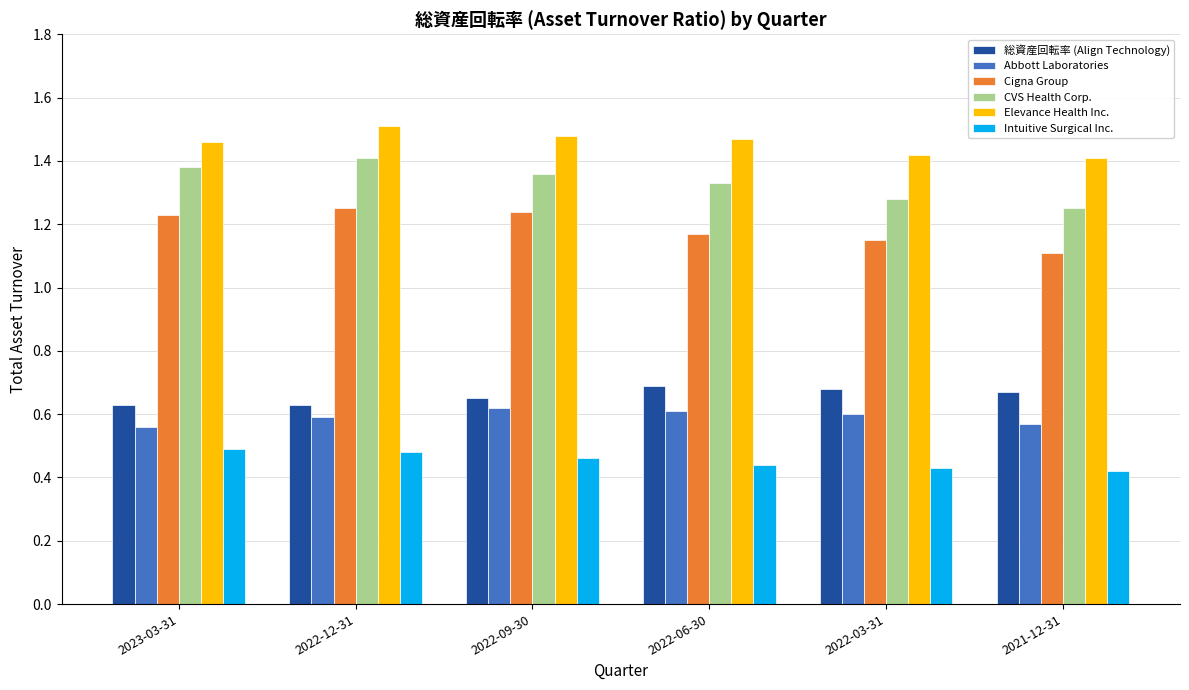

The 総資産回転率 (Align Technology) series shows 0.7 at 2021-12-31. True or false?

True